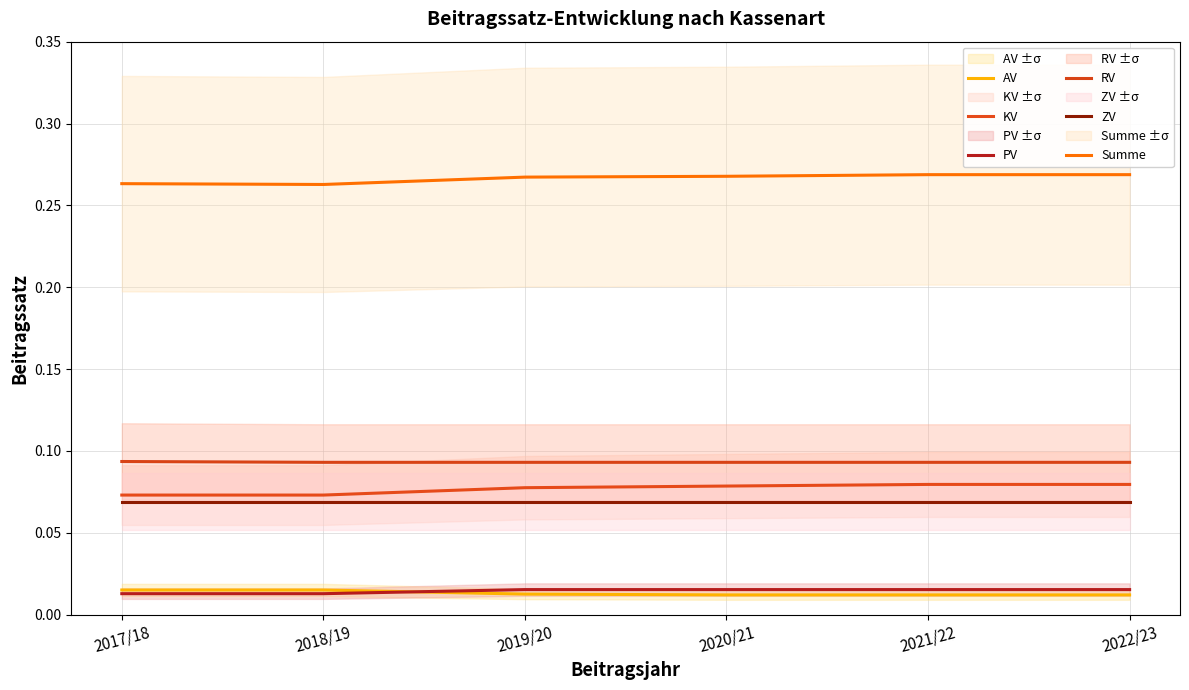

Which series has the widest spread of values?

KV